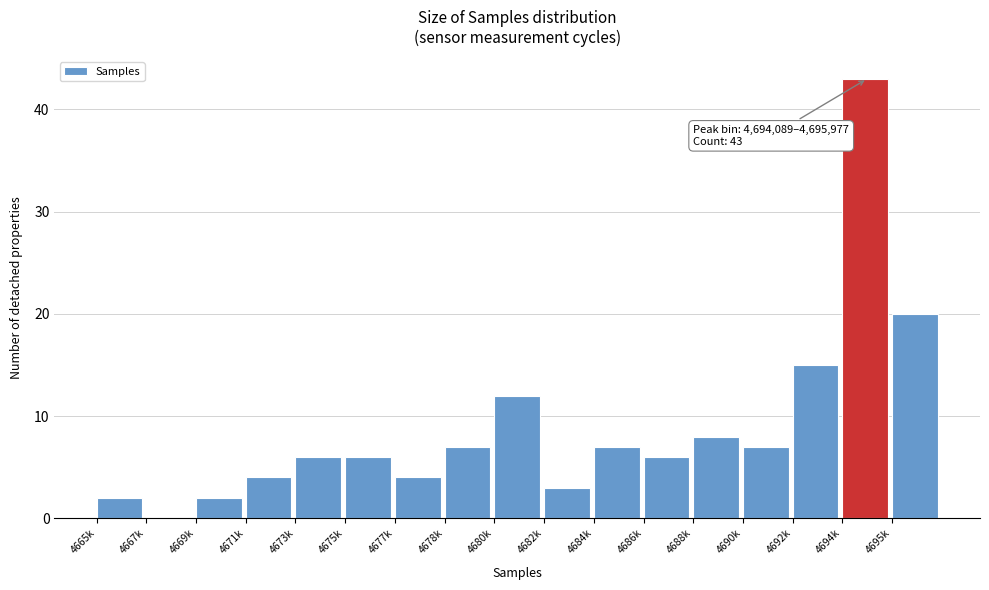

Reading left to right, transcribe all the data shown in this chart.

4665k=2	4667k=0	4669k=2	4671k=4	4673k=6	4675k=6	4677k=4	4678k=7	4680k=12	4682k=3	4684k=7	4686k=6	4688k=8	4690k=7	4692k=15	4694k=43	4695k=20